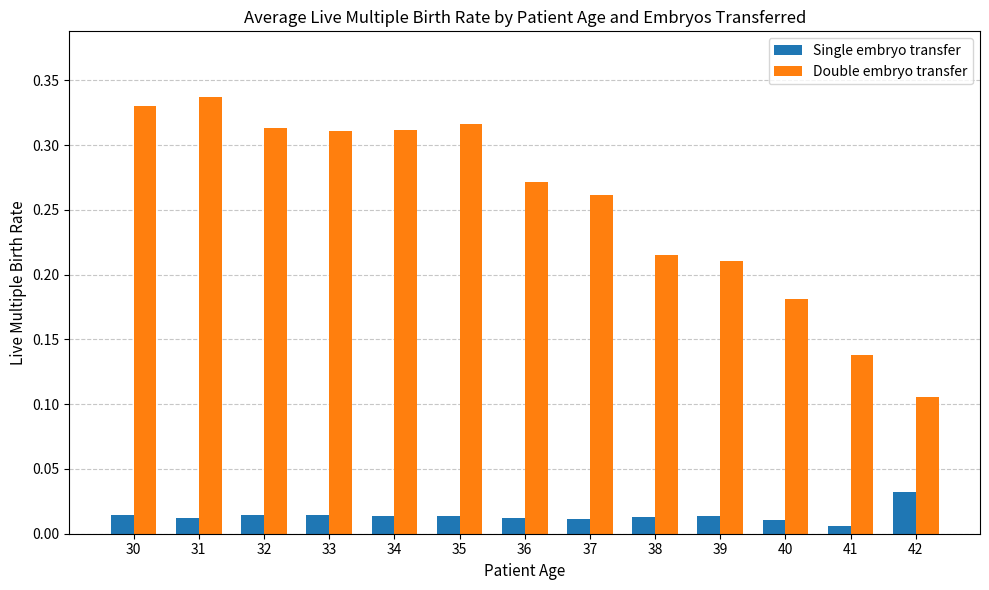

Where is Double embryo transfer nearest to the value 0?

42